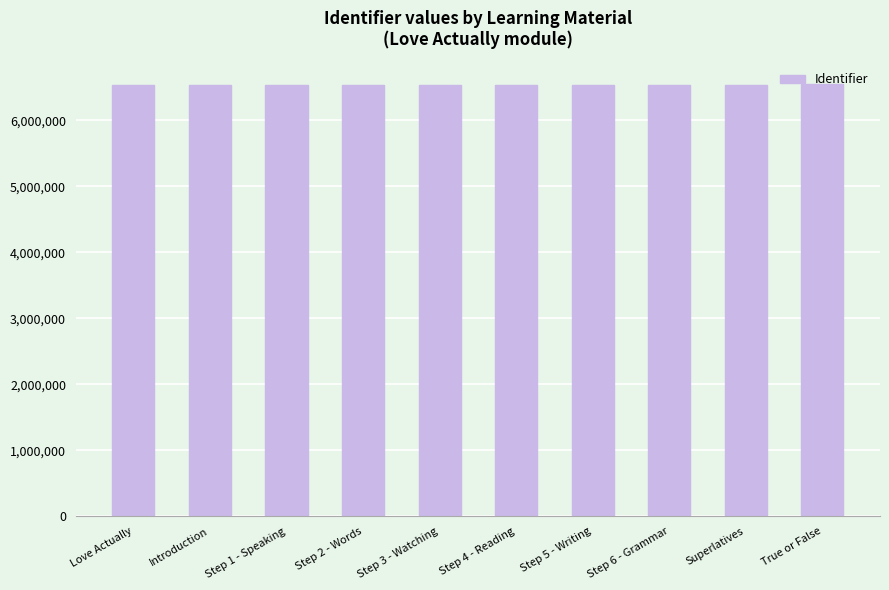

Does the chart contain any negative values?

No